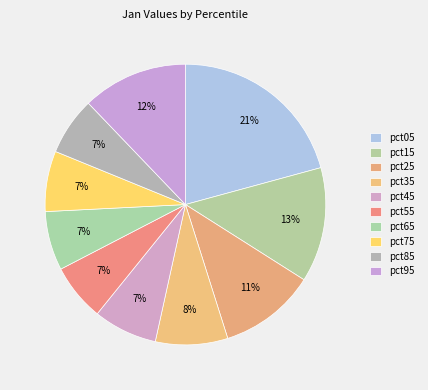

Count the number of slices in the pie.

10